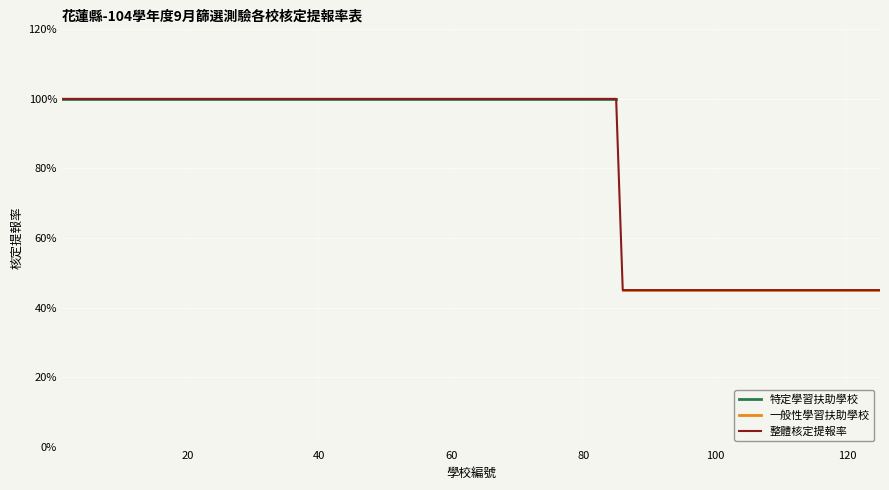

What is the spread (max minus min) of values at 12?

0.8